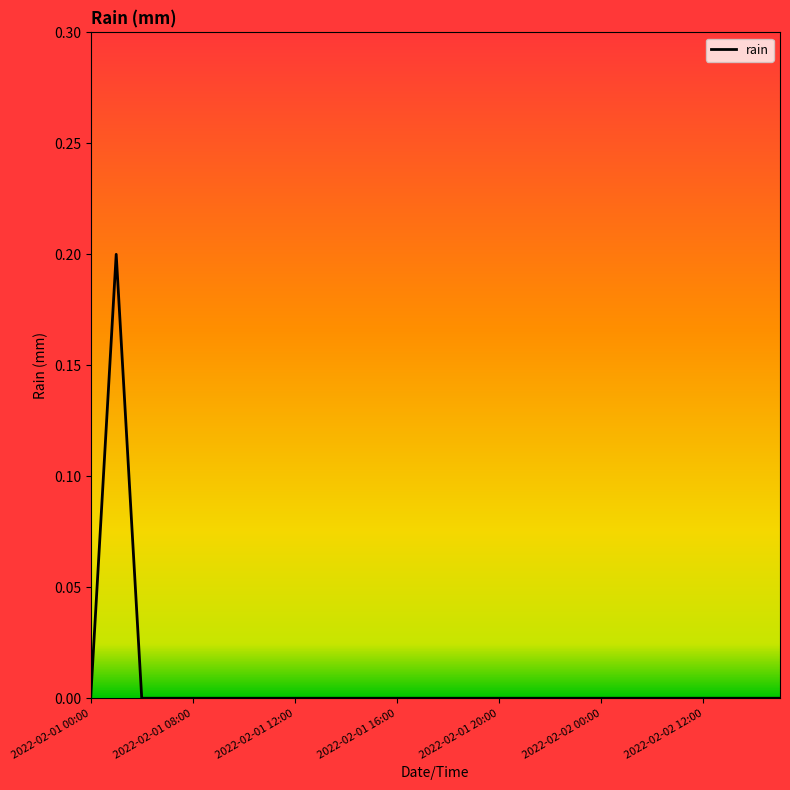

What is the difference between the maximum and second lowest values?

0.2